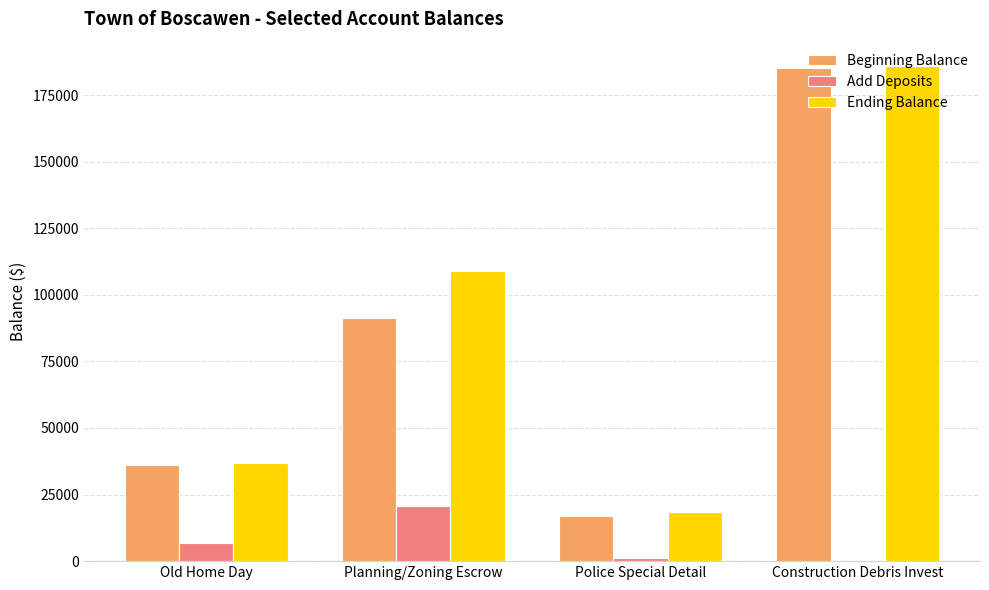

Which label corresponds to the largest value in the chart?

Construction Debris Invest